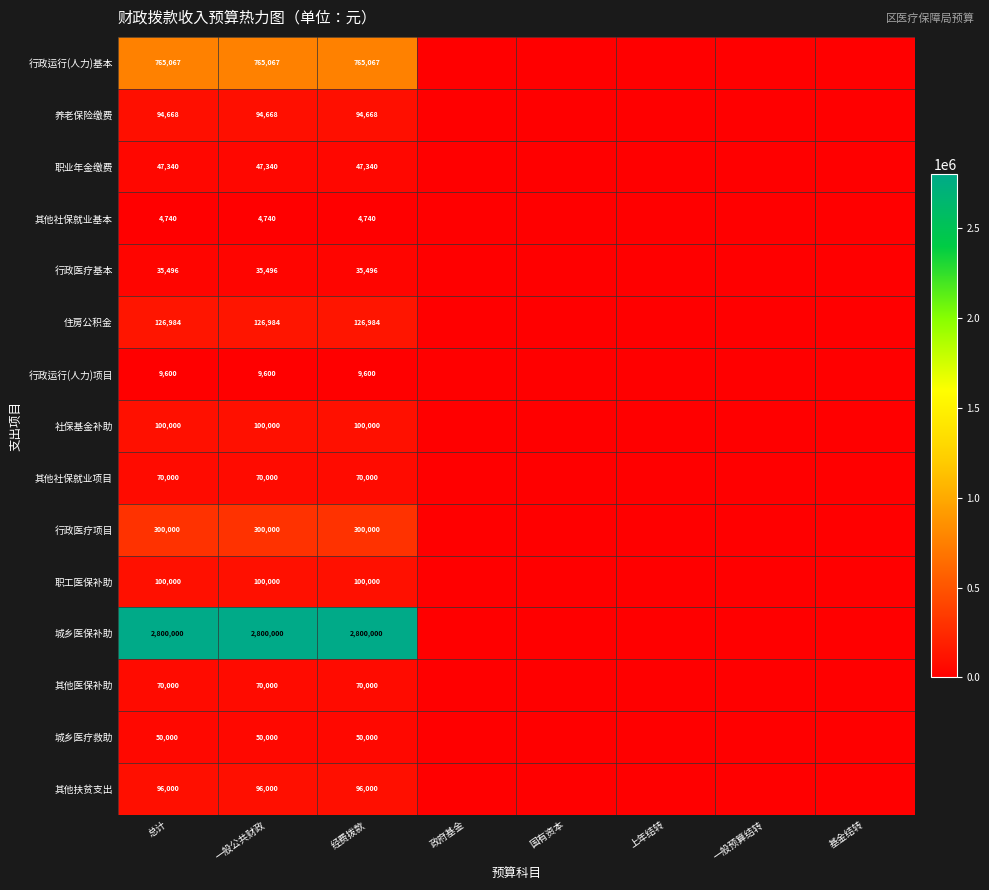

Is the value of 其他社保就业基本 at 政府基金 greater than the value of 行政医疗项目 at 总计?

No